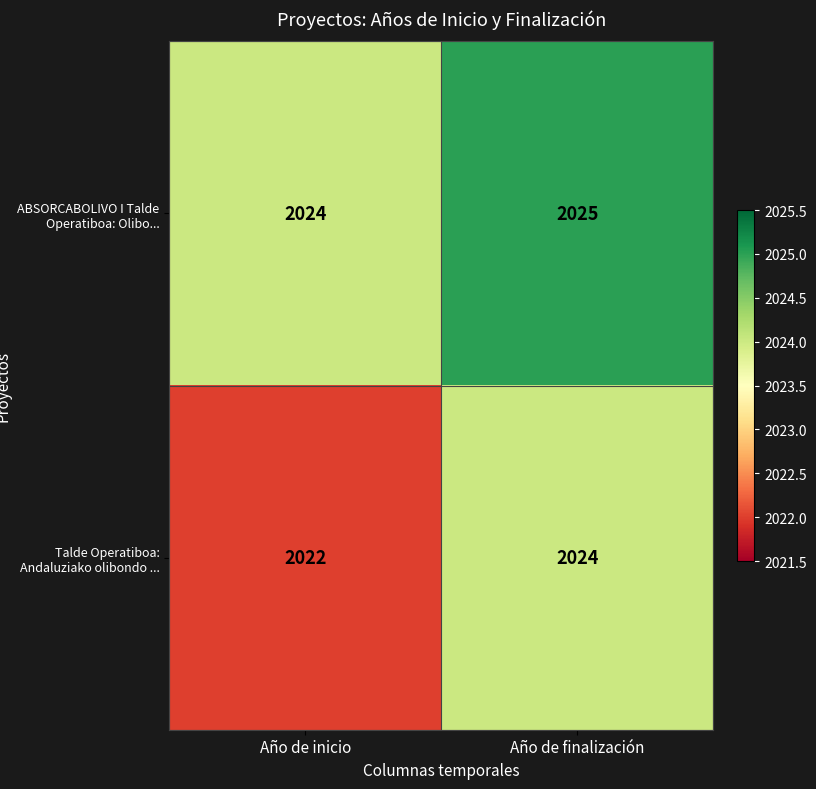

Which series changed the most between Año de inicio and Año de finalización?

Talde Operatiboa: Andaluziako olibondo ...